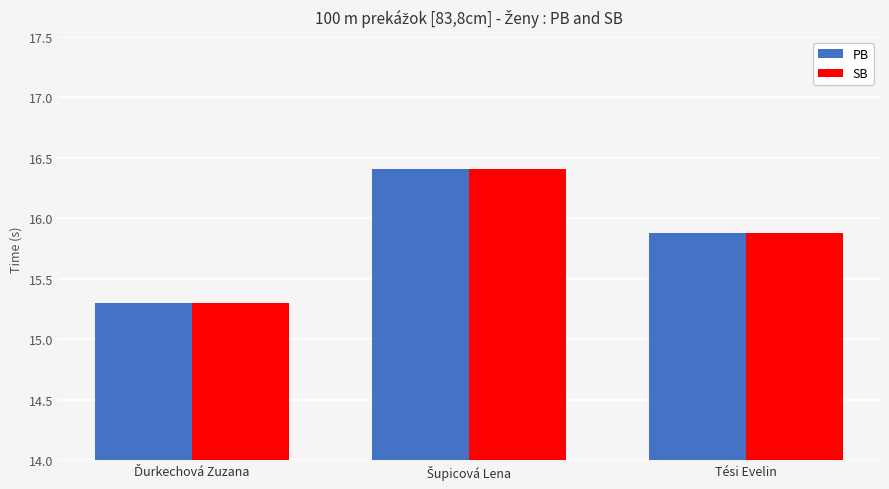

Reading left to right, what are all the values shown in this chart?

PB: 15.3	16.4	15.9
SB: 15.3	16.4	15.9